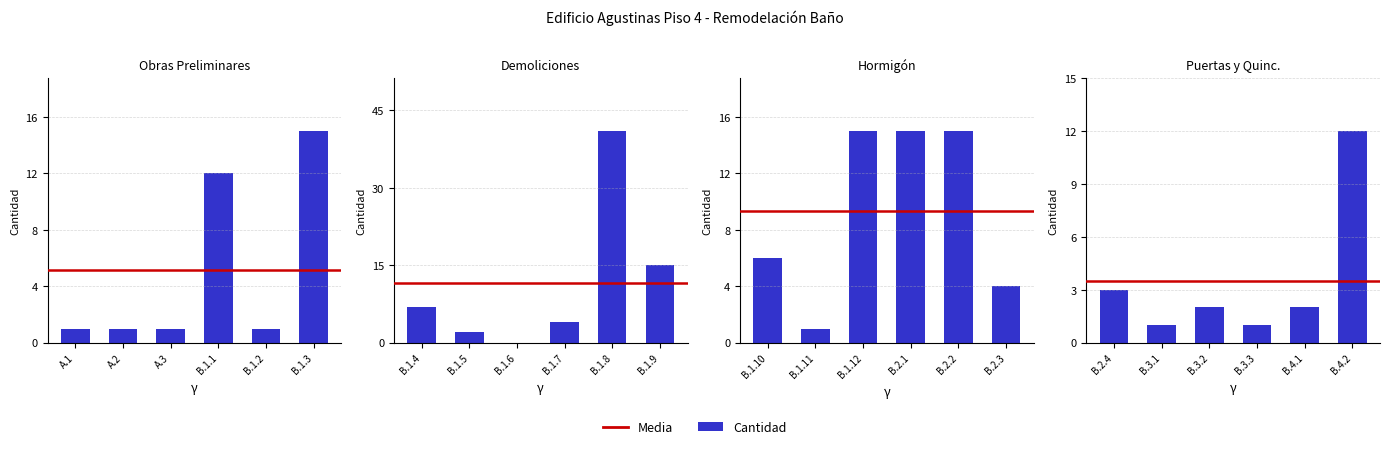

What is the spread (max minus min) of values at B.4.1?

2